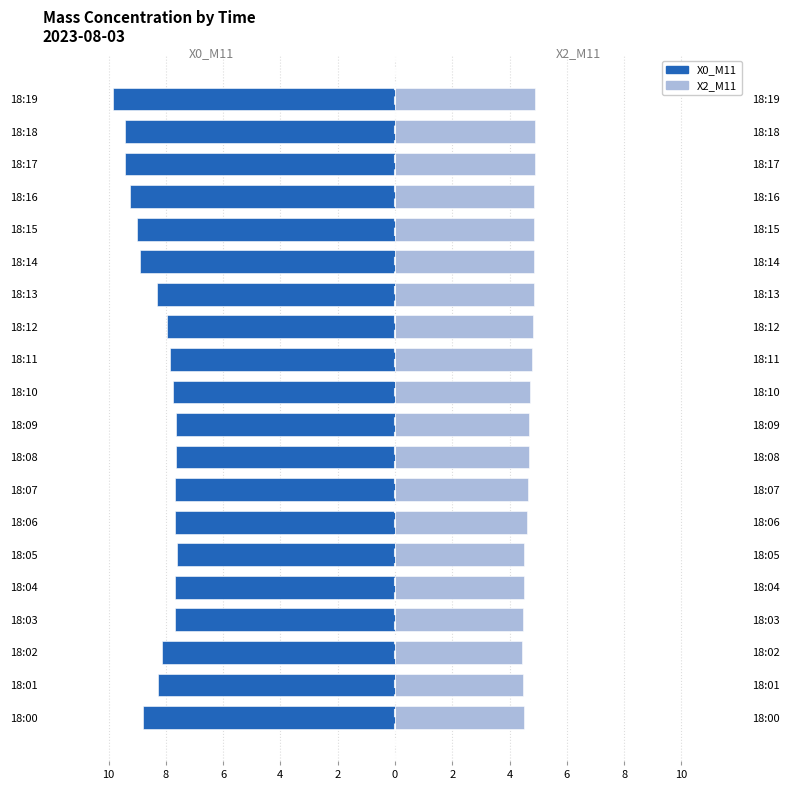

At how many categories does at least one series exceed -8?

20